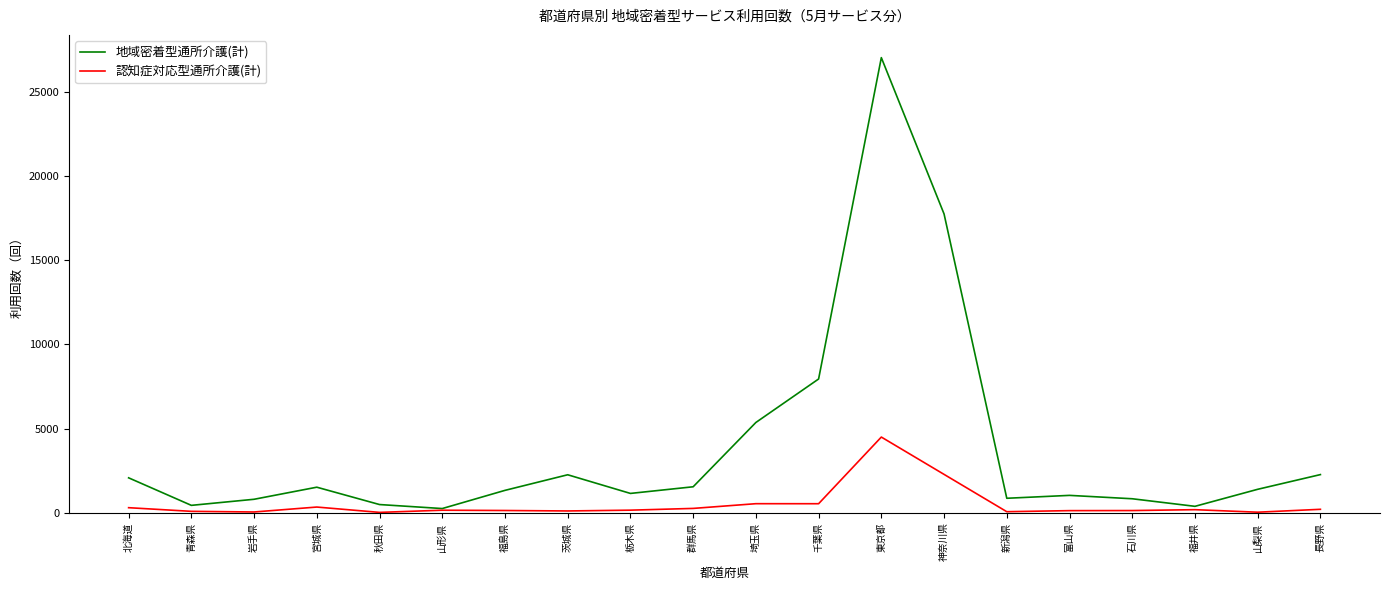

Does the chart display data point markers on the line(s)?

No